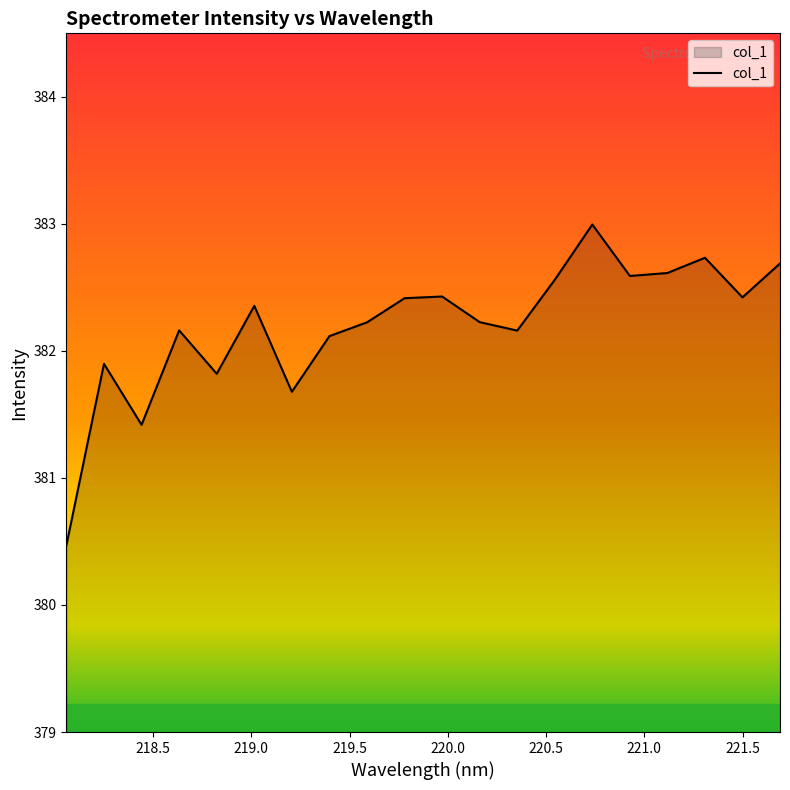

What is the difference between the maximum and minimum values?

2.5